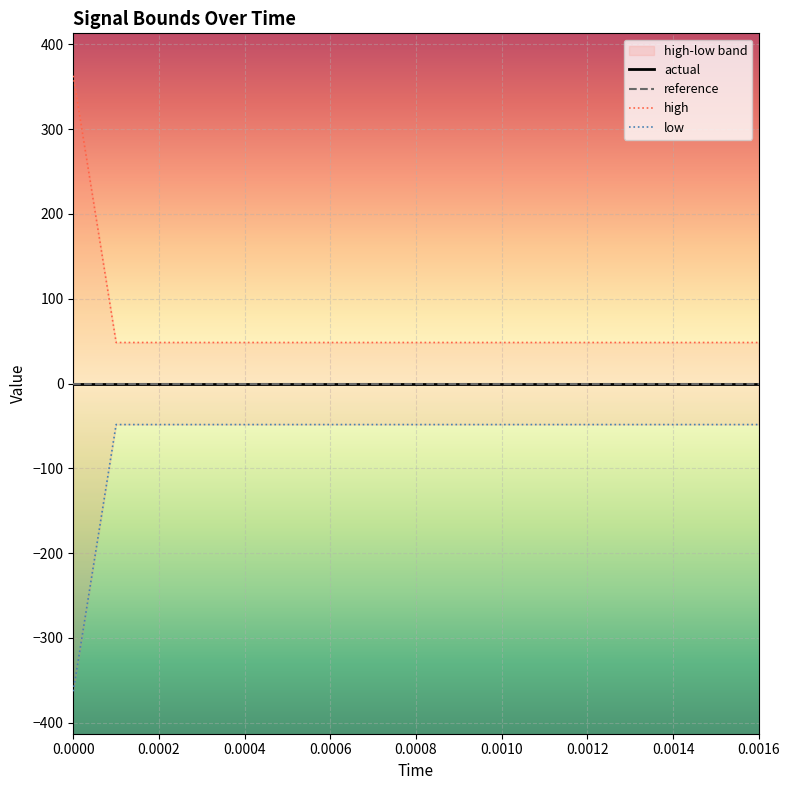

What are all the series names shown in the legend?

actual, reference, high, low